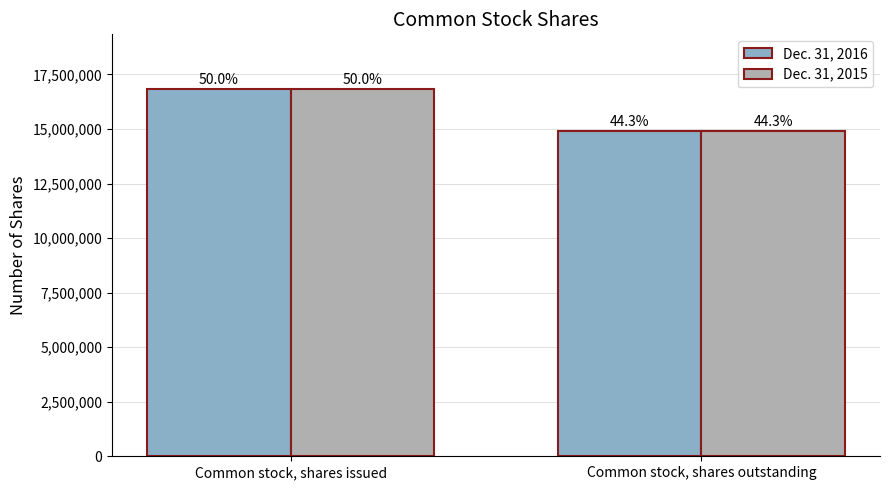

How many groups of bars are there?

2